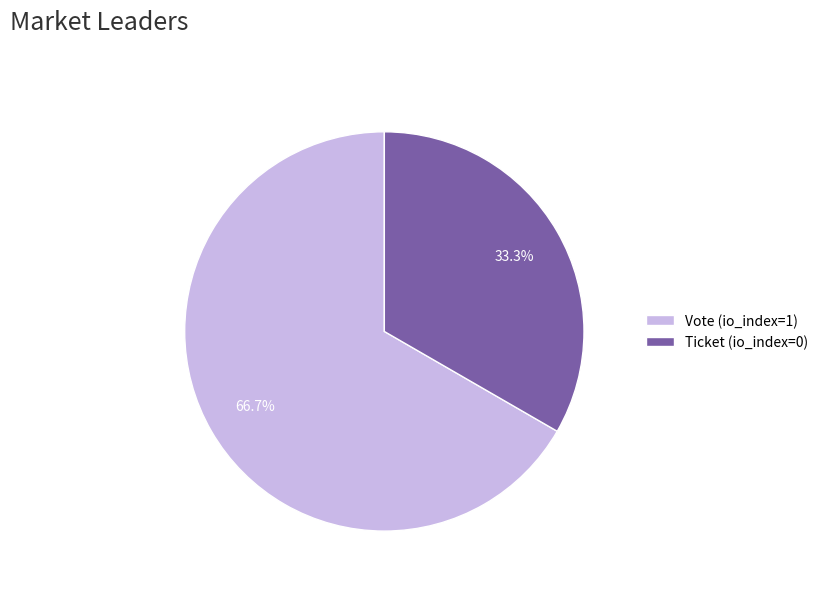

Which has a higher value, Vote (io_index=1) or Ticket (io_index=0)?

Vote (io_index=1)